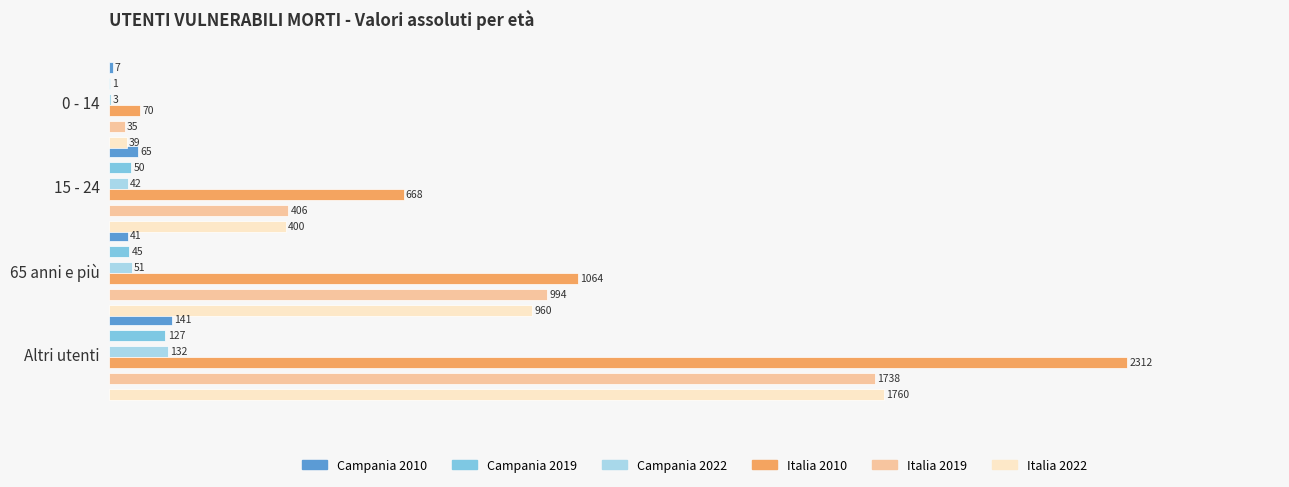

What is the value of the Italia 2022 bar at the 4th from the left?

1760